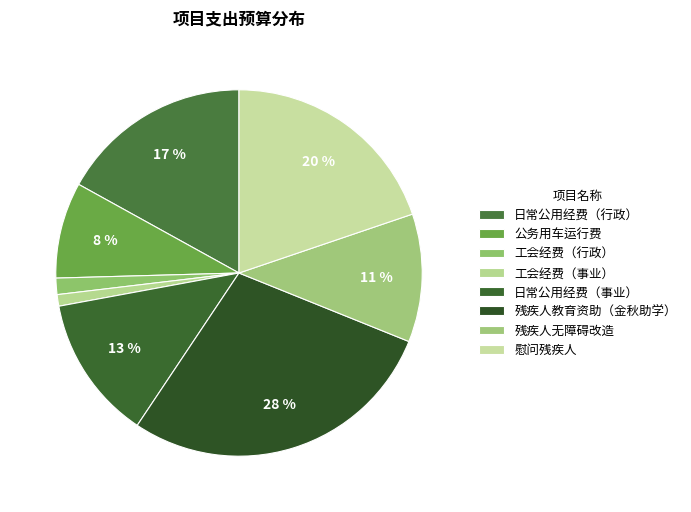

Count the number of slices in the pie.

8